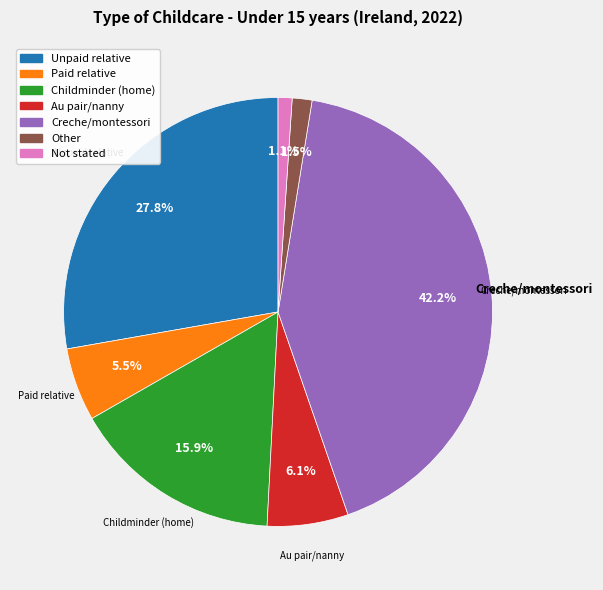

Is there any slice that represents more than half of the pie?

No